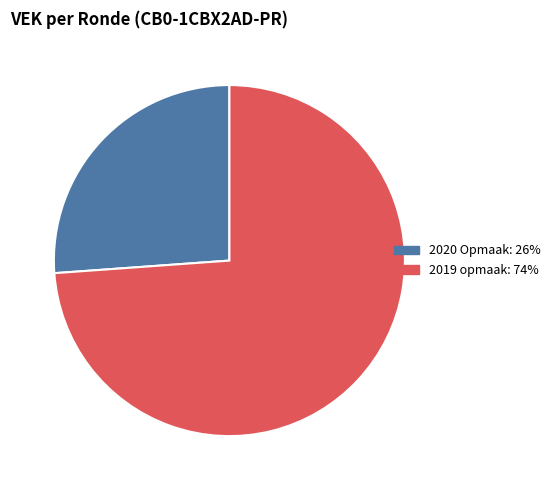

Is there any slice that represents more than half of the pie?

Yes